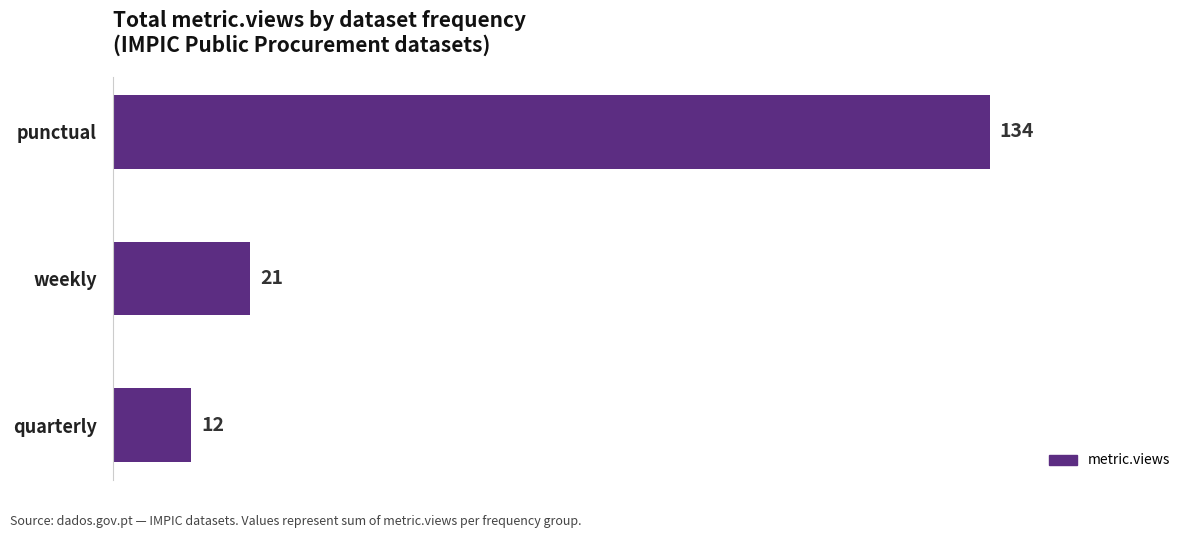

What value does the data have at weekly?

21